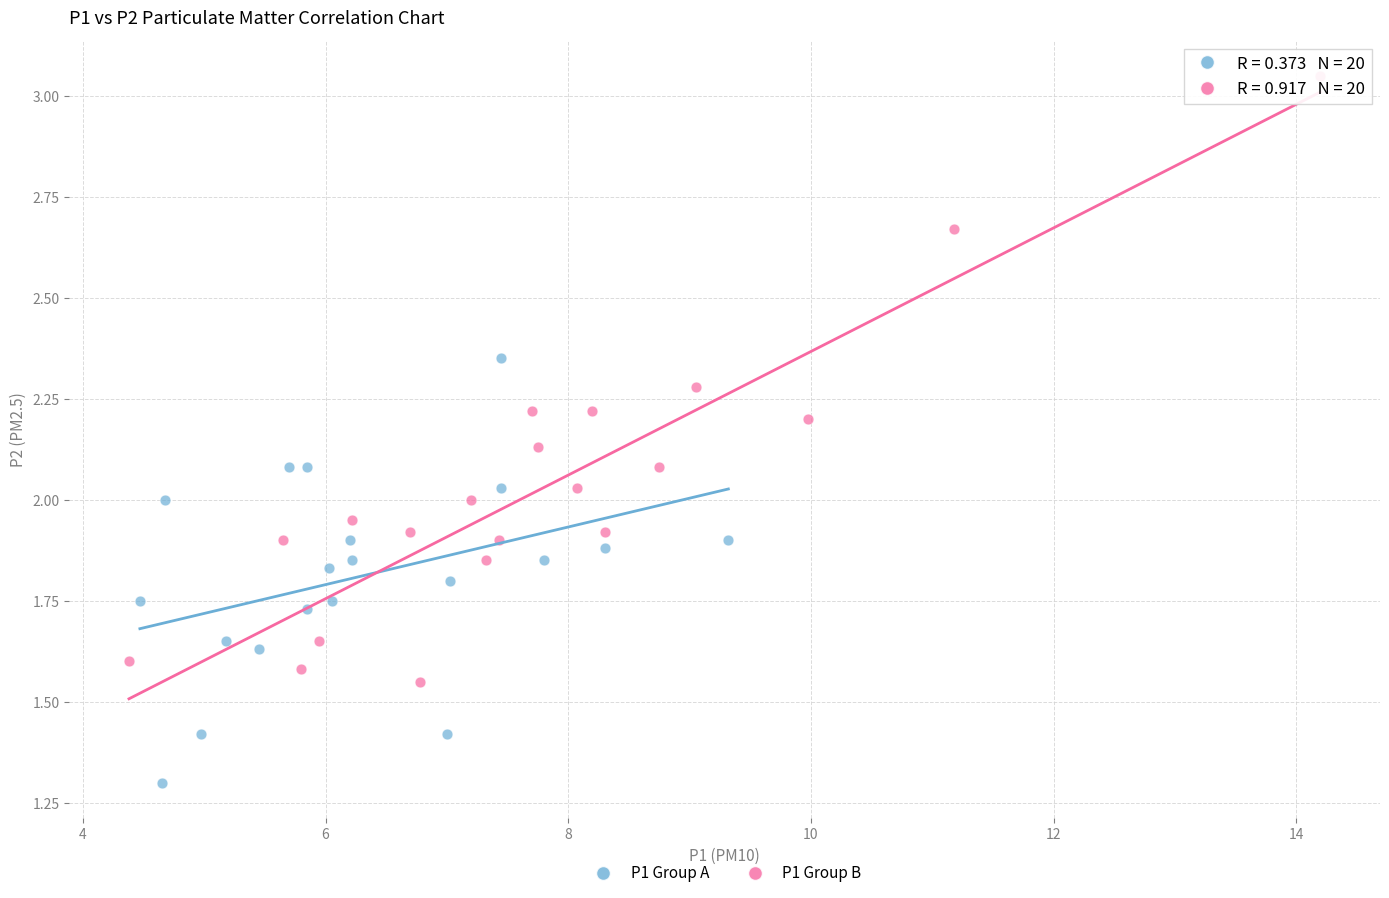

Which series reaches the minimum Y coordinate?

P1 Group A